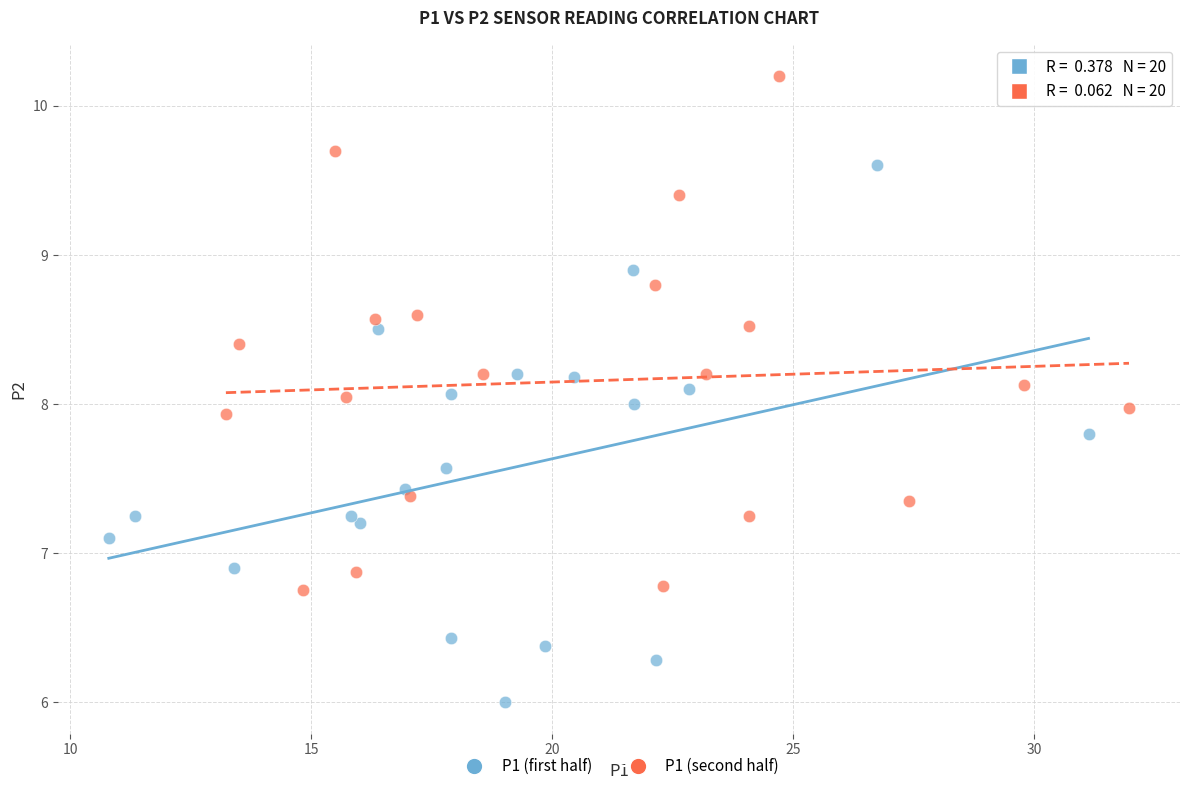

Which series reaches the maximum Y coordinate?

P1 (second half)